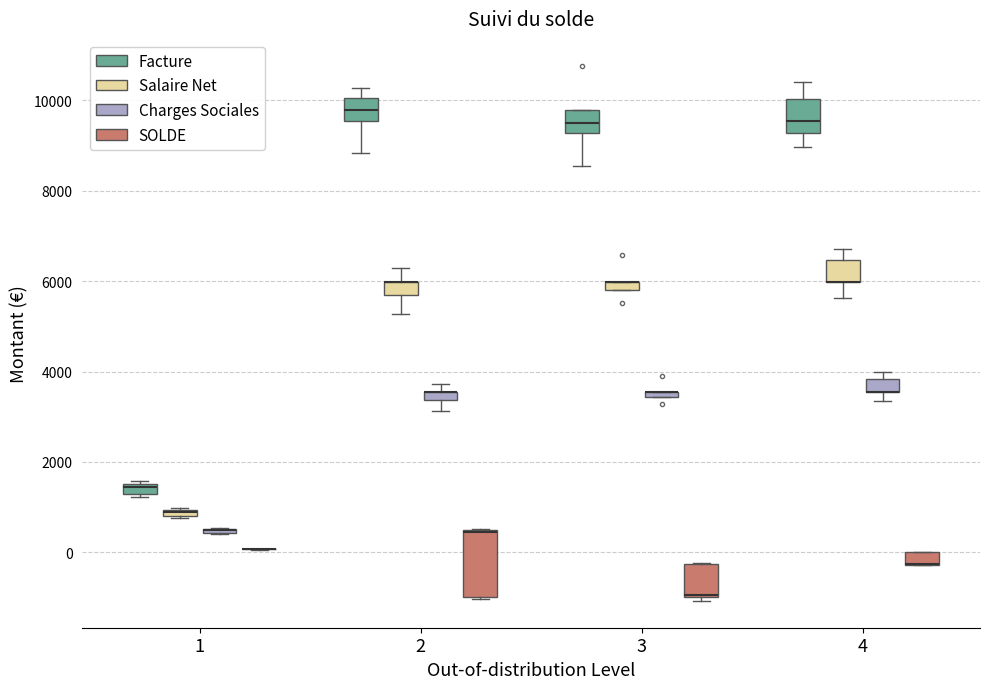

Comparing the boxes themselves (not the whiskers), which one is the tallest?

2 (SOLDE)